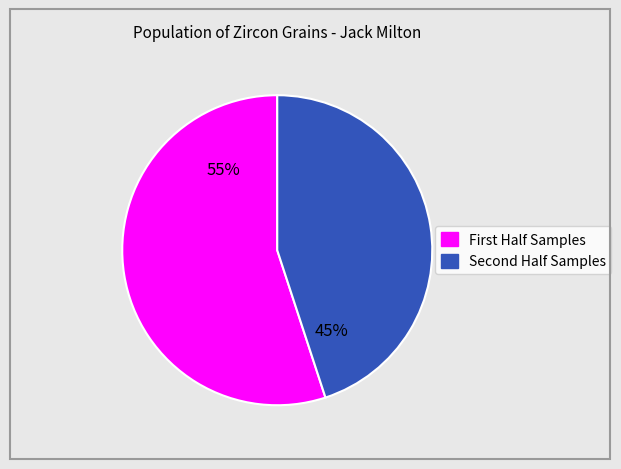

To the nearest percent, what is the difference between the largest and smallest slice percentages?

10%